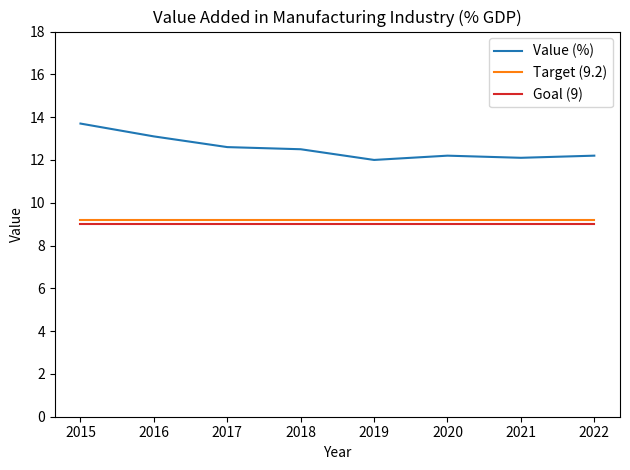

Is the value of Target (9.2) at 2017 greater than the value of Goal (9) at 2022?

Yes